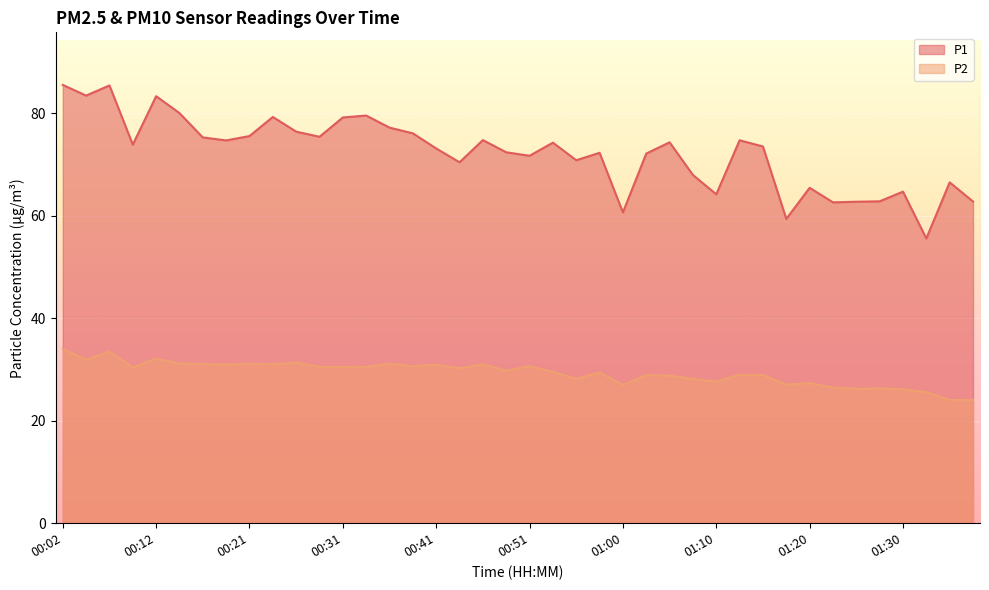

The P2 series shows 31.2 at 00:14. True or false?

True